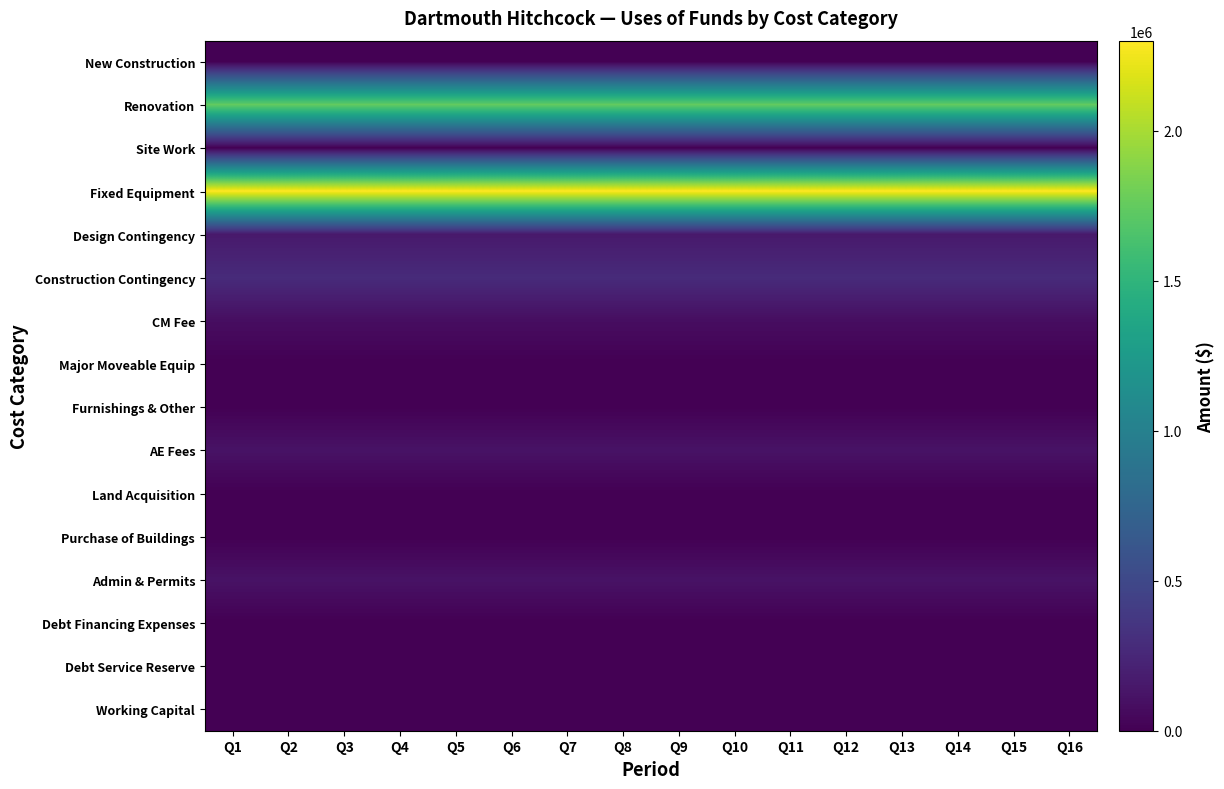

Count the number of categories in the chart.

16